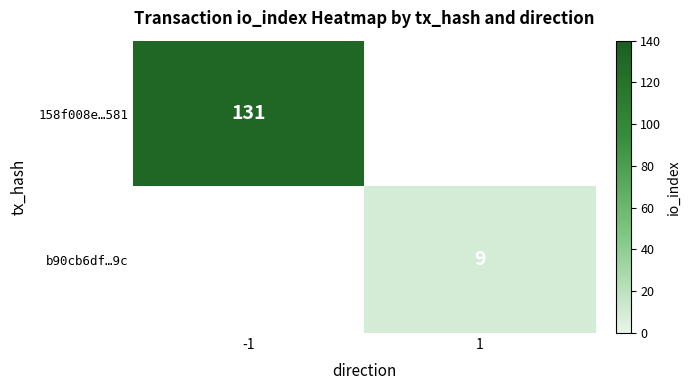

True or false: 158f008e…581 has a value of 211 at -1.

False